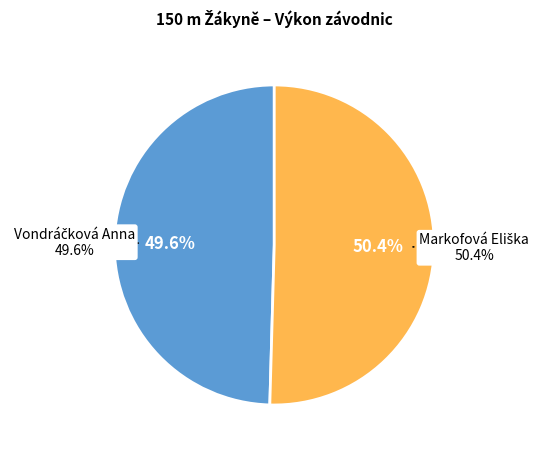

Is there a majority slice in this chart?

Yes